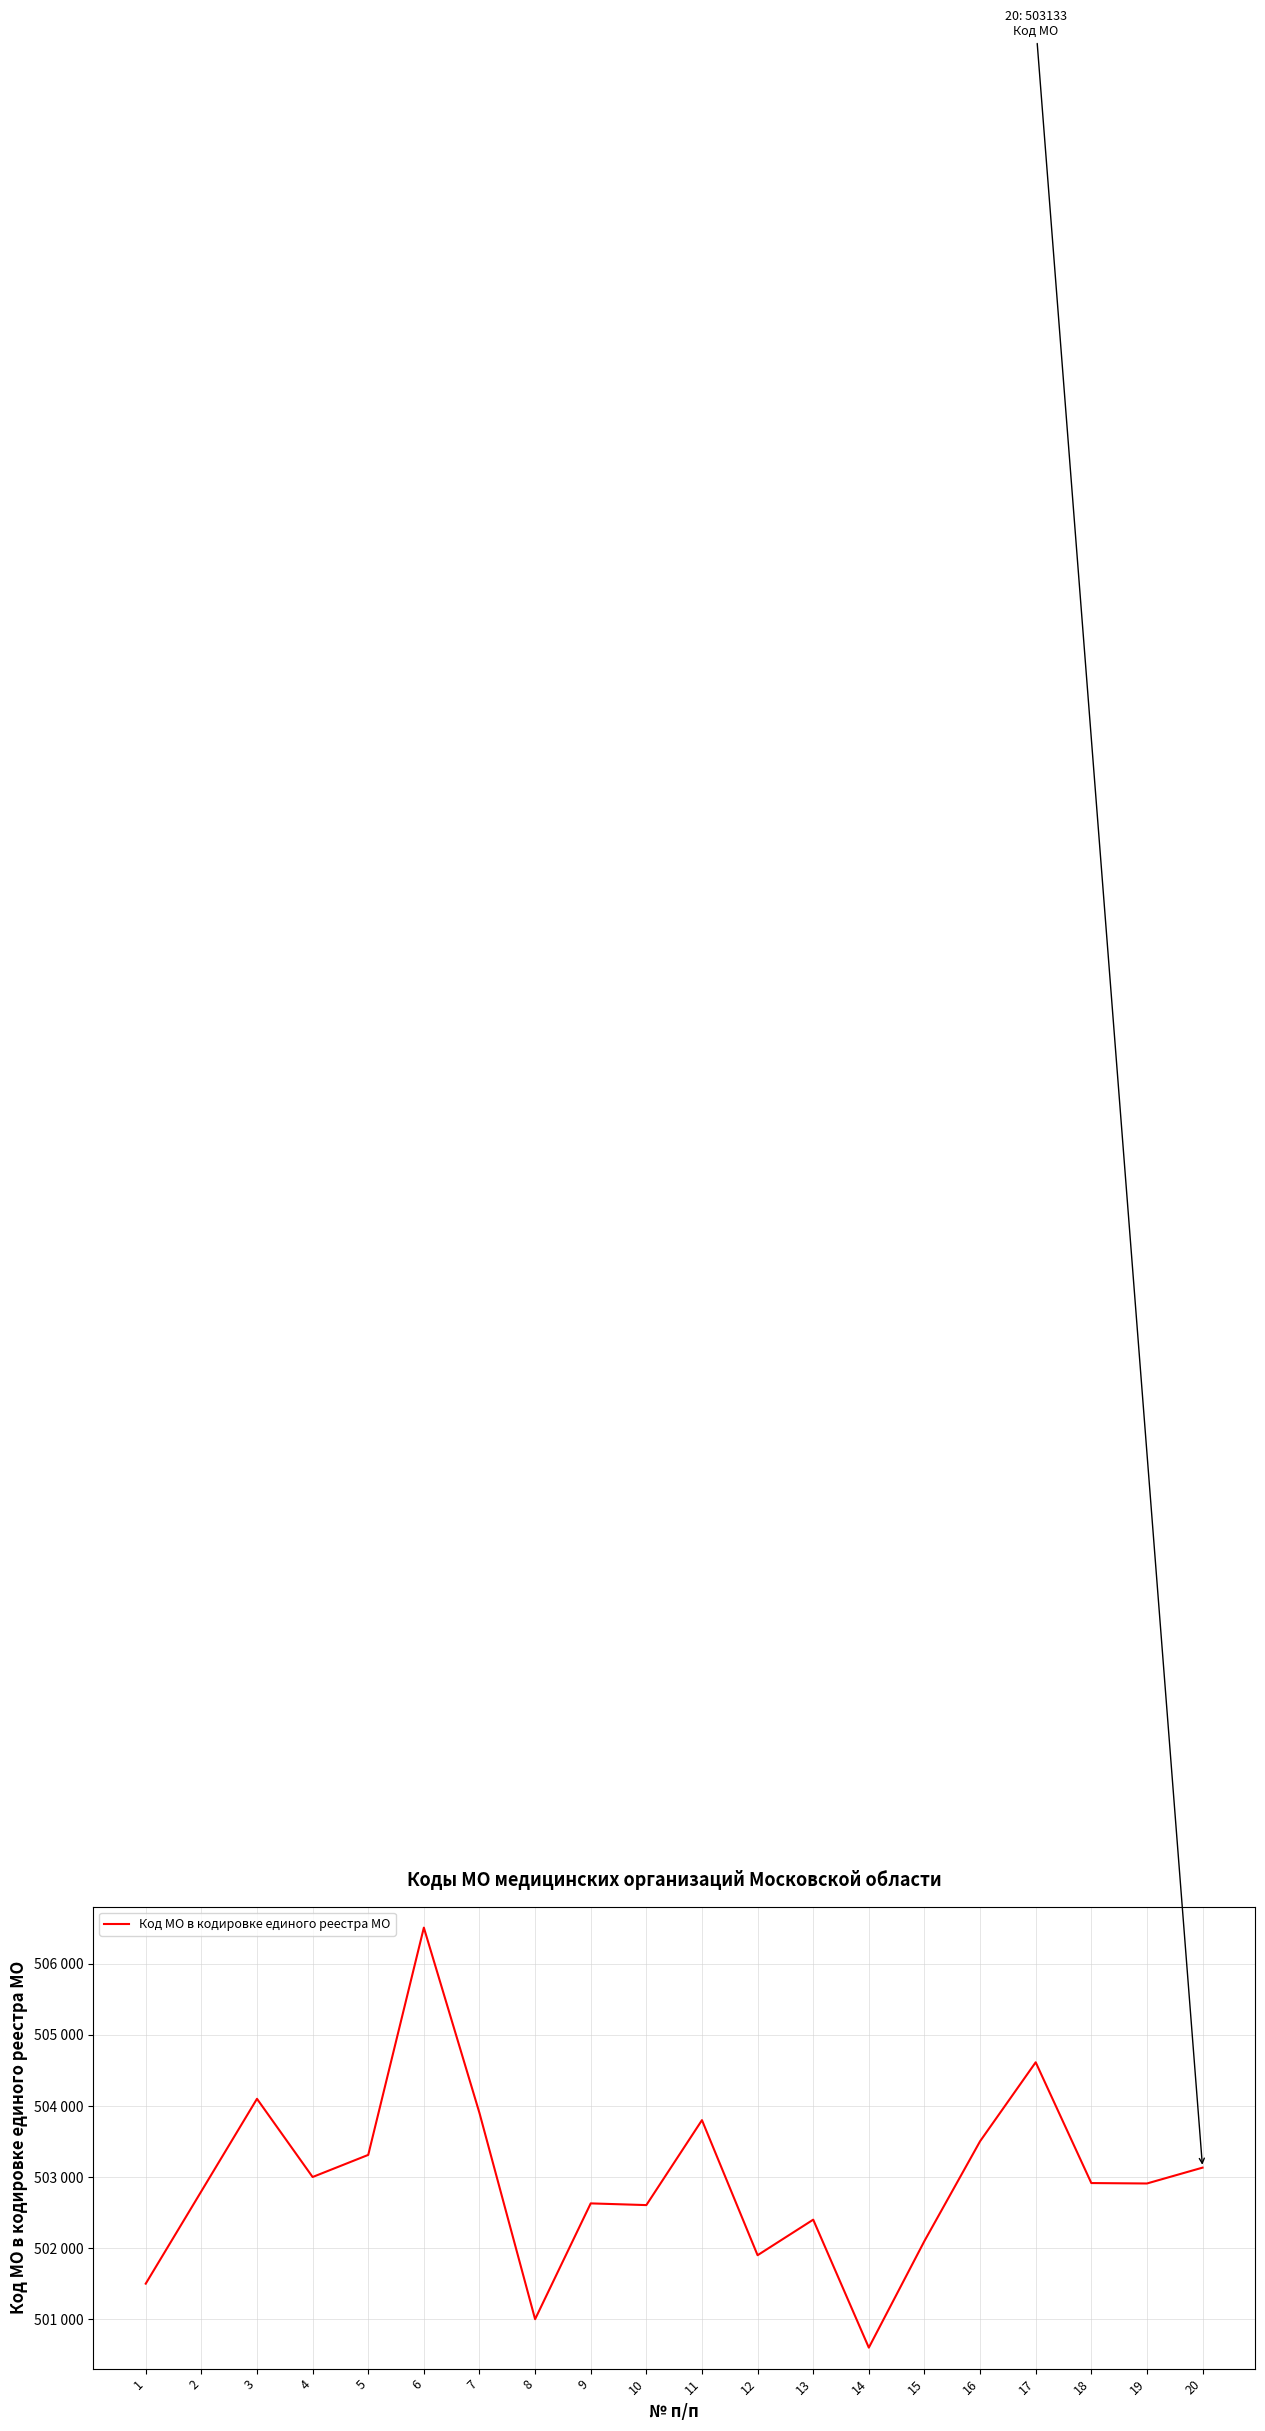

What is the value of the 12th point from the left?

501901